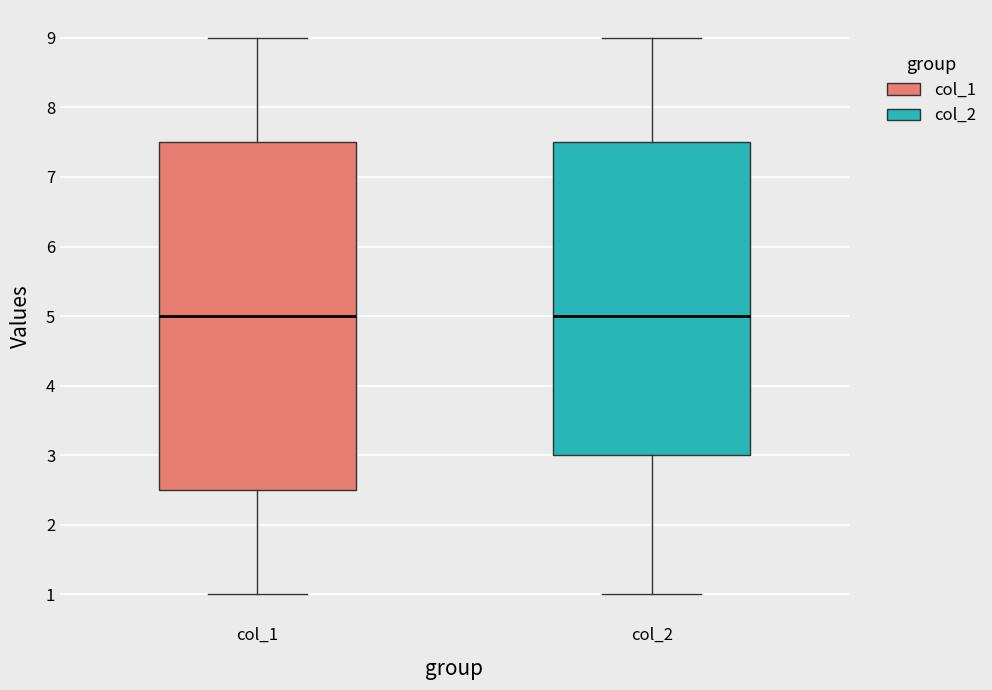

Where does the median line of the box for col_2 sit on the y-axis? The values are not printed on the chart, so give them approximately, as read against the axis.

5.0